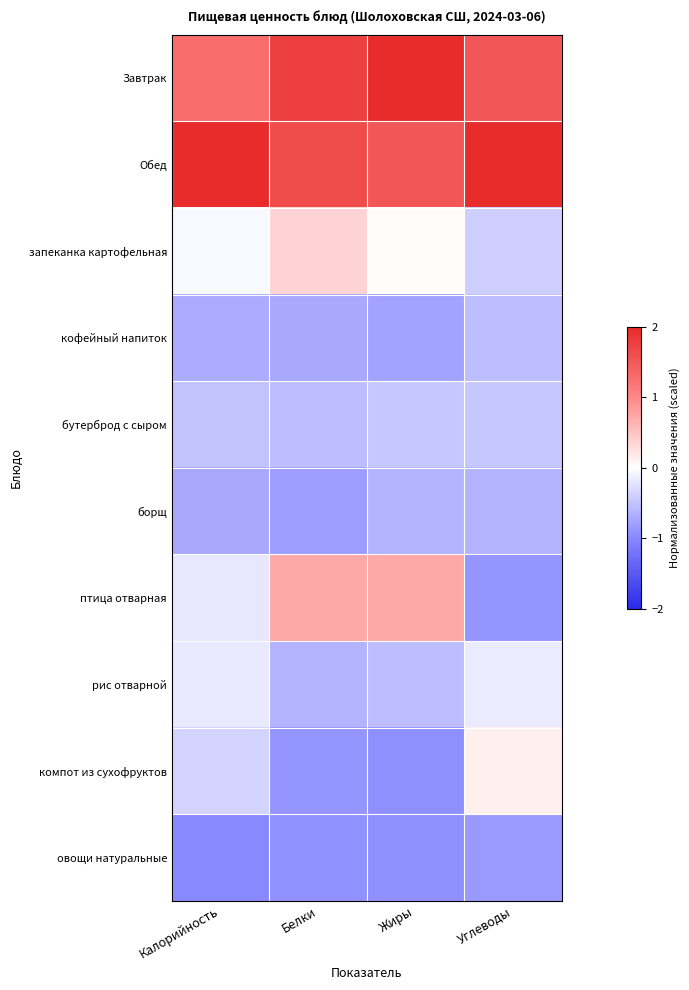

Reading right to left, list all the values displayed in this chart.

Завтрак: Углеводы=1.5	Жиры=2.0	Белки=1.8	Калорийность=1.3
Обед: Углеводы=2.3	Жиры=1.5	Белки=1.6	Калорийность=2.4
запеканка картофельная: Углеводы=-0.4	Жиры=0.0	Белки=0.4	Калорийность=-0.1
кофейный напиток: Углеводы=-0.5	Жиры=-0.8	Белки=-0.7	Калорийность=-0.7
бутерброд с сыром: Углеводы=-0.5	Жиры=-0.5	Белки=-0.5	Калорийность=-0.5
борщ: Углеводы=-0.6	Жиры=-0.6	Белки=-0.8	Калорийность=-0.7
птица отварная: Углеводы=-0.9	Жиры=0.7	Белки=0.7	Калорийность=-0.2
рис отварной: Углеводы=-0.2	Жиры=-0.5	Белки=-0.6	Калорийность=-0.2
компот из сухофруктов: Углеводы=0.1	Жиры=-0.9	Белки=-0.9	Калорийность=-0.4
овощи натуральные: Углеводы=-0.8	Жиры=-0.9	Белки=-0.9	Калорийность=-1.0